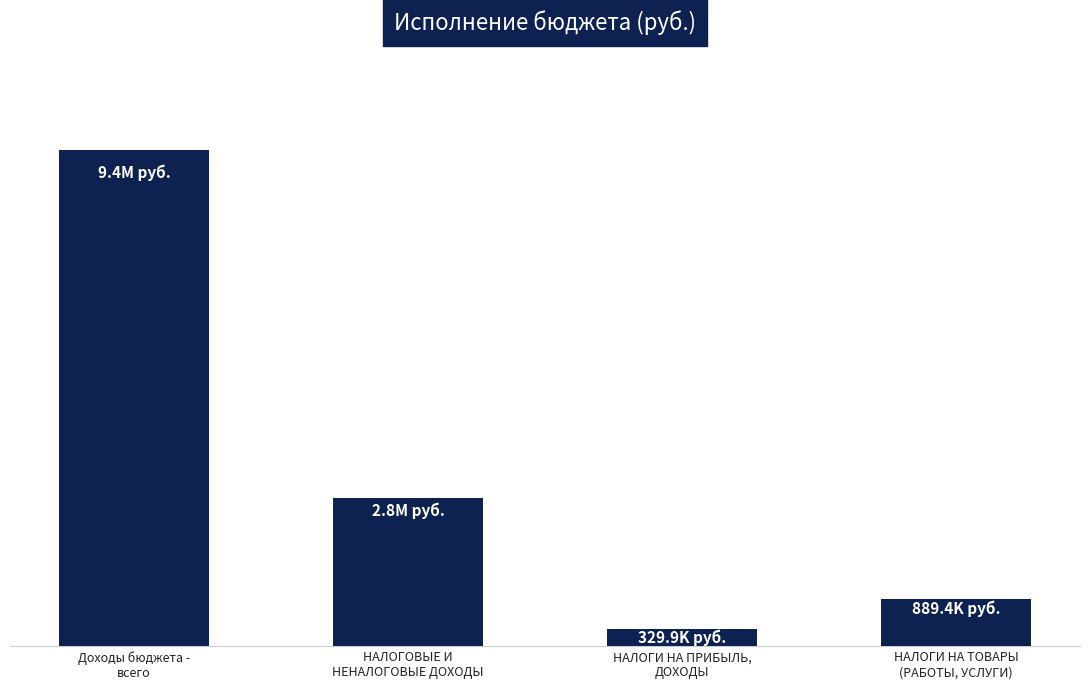

Does the chart contain any negative values?

No